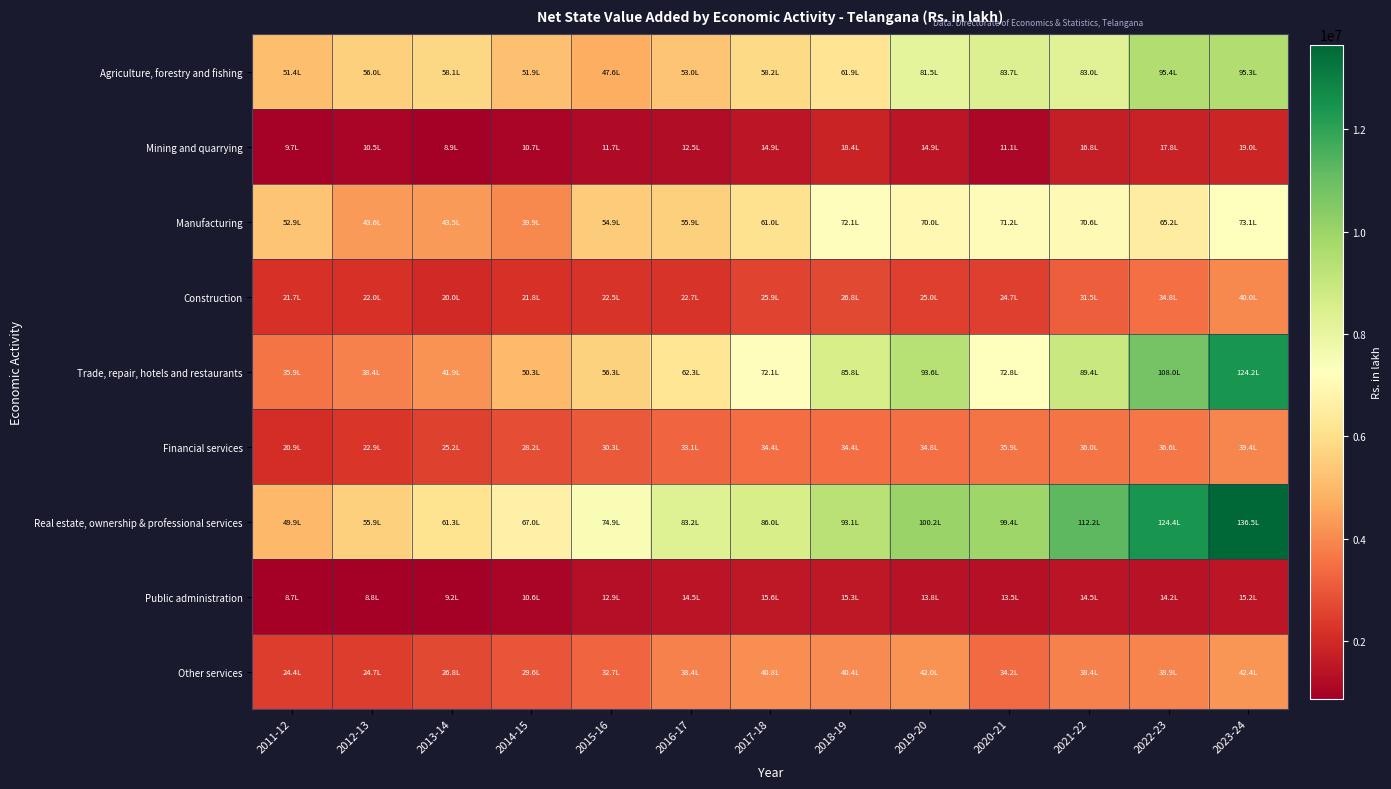

Reading left to right, transcribe all the data shown in this chart.

Agriculture, forestry and fishing: 2011-12=5135785.0	2012-13=5595879.0	2013-14=5807624.0	2014-15=5188261.0	2015-16=4757821.9	2016-17=5304157.0	2017-18=5822033.0	2018-19=6188877.8	2019-20=8146347.5	2020-21=8370152.7	2021-22=8300797.8	2022-23=9542655.9	2023-24=9525397.6
Mining and quarrying: 2011-12=973422.0	2012-13=1045610.0	2013-14=894255.0	2014-15=1070373.0	2015-16=1174306.9	2016-17=1254057.0	2017-18=1488466.0	2018-19=1841559.1	2019-20=1489559.4	2020-21=1112725.7	2021-22=1679769.4	2022-23=1780844.4	2023-24=1898194.1
Manufacturing: 2011-12=5292515.0	2012-13=4362566.0	2013-14=4350148.0	2014-15=3985411.0	2015-16=5492396.0	2016-17=5594860.0	2017-18=6102679.0	2018-19=7207924.6	2019-20=6998441.0	2020-21=7119809.3	2021-22=7059681.7	2022-23=6524679.6	2023-24=7311860.6
Construction: 2011-12=2172794.0	2012-13=2197135.0	2013-14=1997696.0	2014-15=2183335.0	2015-16=2246247.0	2016-17=2271511.0	2017-18=2592049.0	2018-19=2675569.1	2019-20=2499645.5	2020-21=2473131.1	2021-22=3151725.8	2022-23=3481661.6	2023-24=4000327.5
Trade, repair, hotels and restaurants: 2011-12=3591641.0	2012-13=3843246.0	2013-14=4192398.0	2014-15=5034068.0	2015-16=5631733.0	2016-17=6231250.0	2017-18=7207983.0	2018-19=8584017.0	2019-20=9364760.7	2020-21=7283565.6	2021-22=8939718.1	2022-23=10802114.2	2023-24=12417945.3
Financial services: 2011-12=2092928.0	2012-13=2291698.0	2013-14=2522425.0	2014-15=2820426.0	2015-16=3028584.1	2016-17=3307997.0	2017-18=3435938.0	2018-19=3442332.0	2019-20=3476376.1	2020-21=3590554.9	2021-22=3599768.5	2022-23=3661718.3	2023-24=3943104.0
Real estate, ownership & professional services: 2011-12=4992035.0	2012-13=5587340.0	2013-14=6129105.0	2014-15=6696202.0	2015-16=7485848.0	2016-17=8315572.0	2017-18=8597194.0	2018-19=9313749.0	2019-20=10024215.3	2020-21=9937648.6	2021-22=11215636.3	2022-23=12437742.4	2023-24=13651867.8
Public administration: 2011-12=874825.0	2012-13=884425.0	2013-14=917467.0	2014-15=1064829.0	2015-16=1287352.0	2016-17=1453242.0	2017-18=1557052.0	2018-19=1531430.2	2019-20=1375631.6	2020-21=1352211.4	2021-22=1446950.3	2022-23=1415366.7	2023-24=1522523.9
Other services: 2011-12=2442054.0	2012-13=2469463.0	2013-14=2676655.0	2014-15=2961159.0	2015-16=3274930.0	2016-17=3839272.0	2017-18=4079740.0	2018-19=4038546.8	2019-20=4202939.7	2020-21=3418116.6	2021-22=3836877.9	2022-23=3889428.8	2023-24=4236539.8